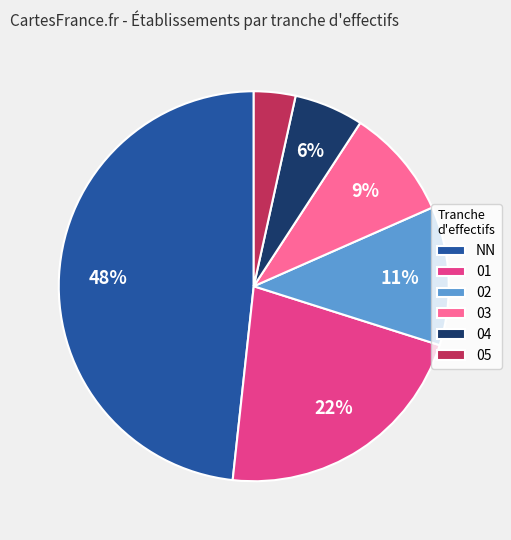

Which has a higher value, 02 or NN?

NN